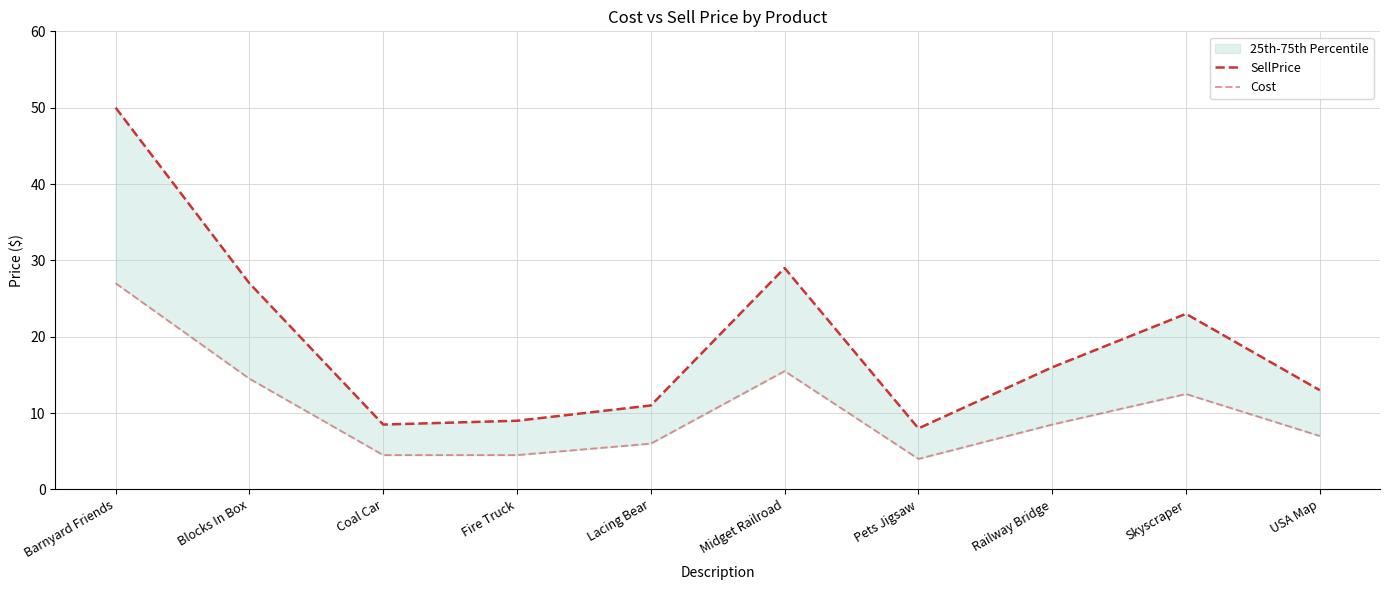

True or false: Cost and SellPrice intersect in this chart.

False